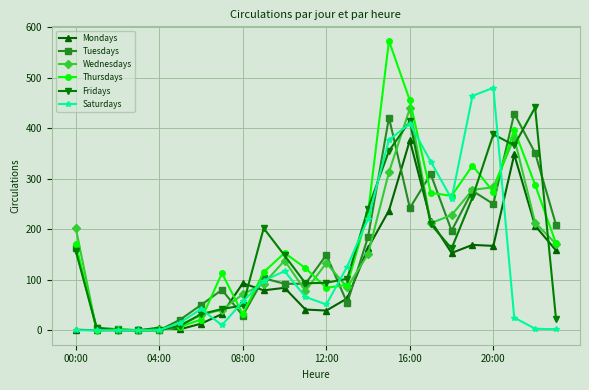

After their last crossing, which series has the higher values: Thursdays or Tuesdays?

Tuesdays